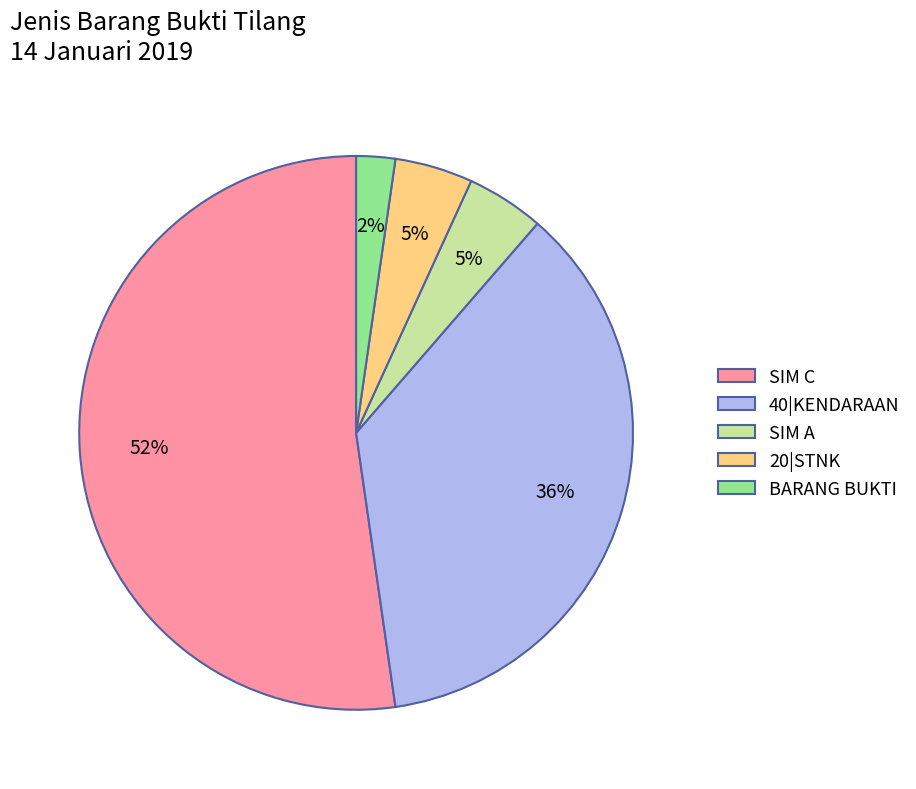

True or false: SIM A accounts for 5% of the total.

True